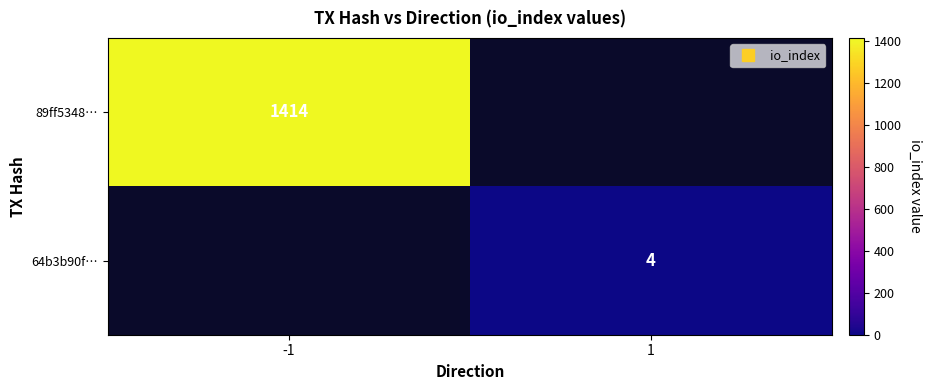

What is the maximum value shown in the chart?

1414.0